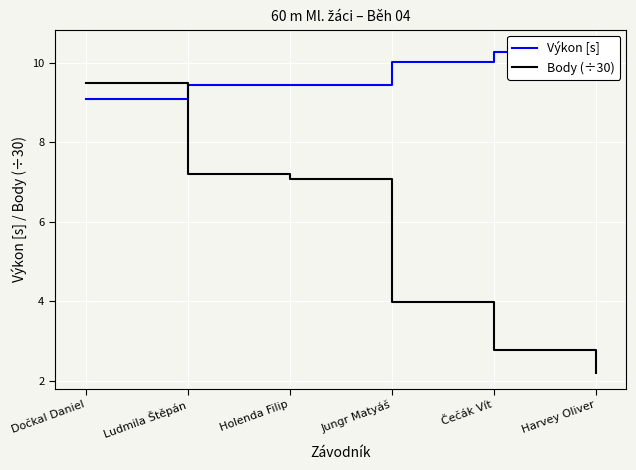

List the series in order of their overall mean, highest first.

Výkon [s], Body (÷30)